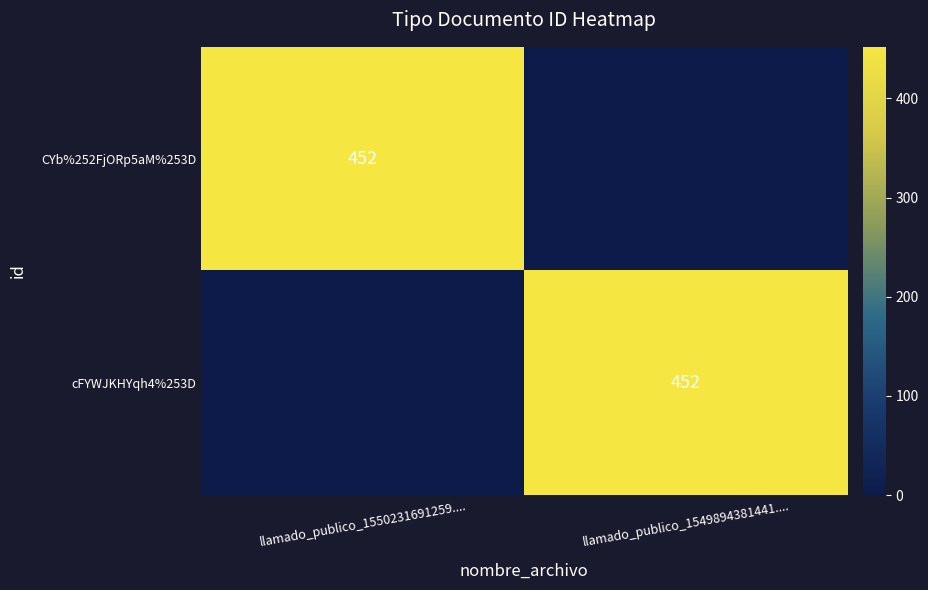

Is it true that cFYWJKHYqh4%253D equals 452 at llamado_publico_1549894381441....?

True